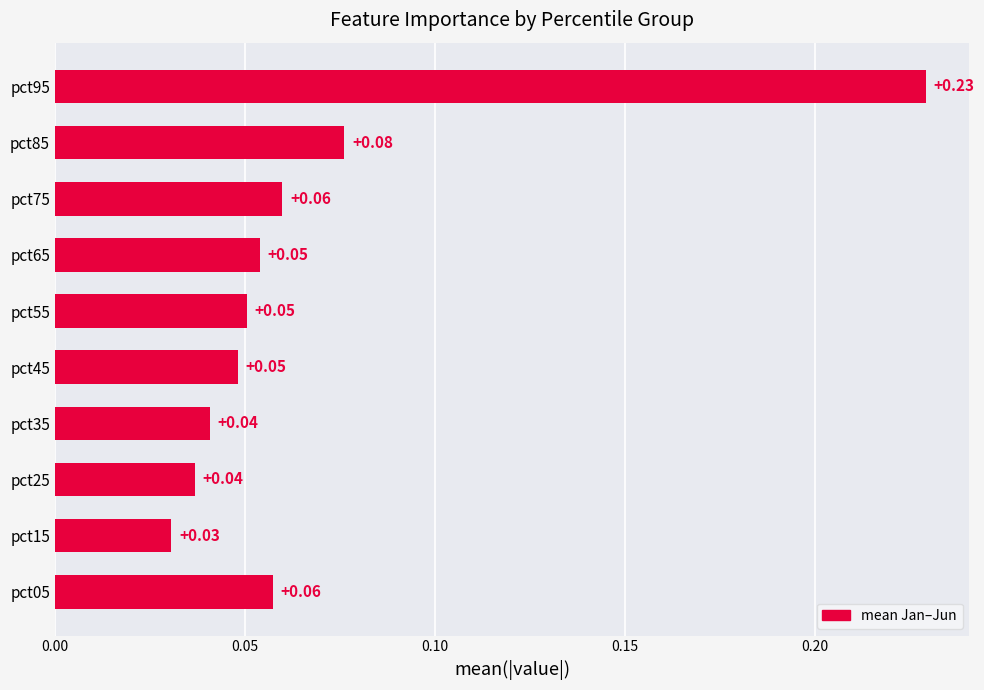

Which has a higher value, pct95 or pct85?

pct95